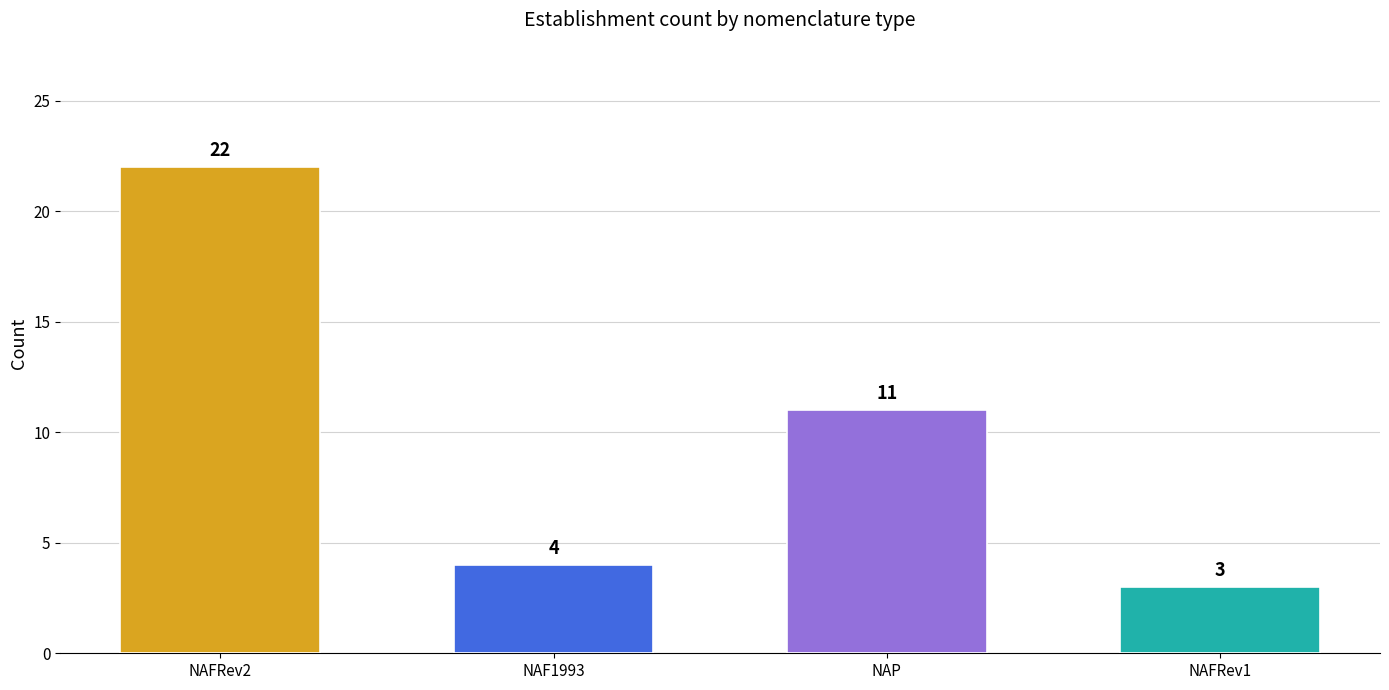

How many distinct data groups are displayed?

1